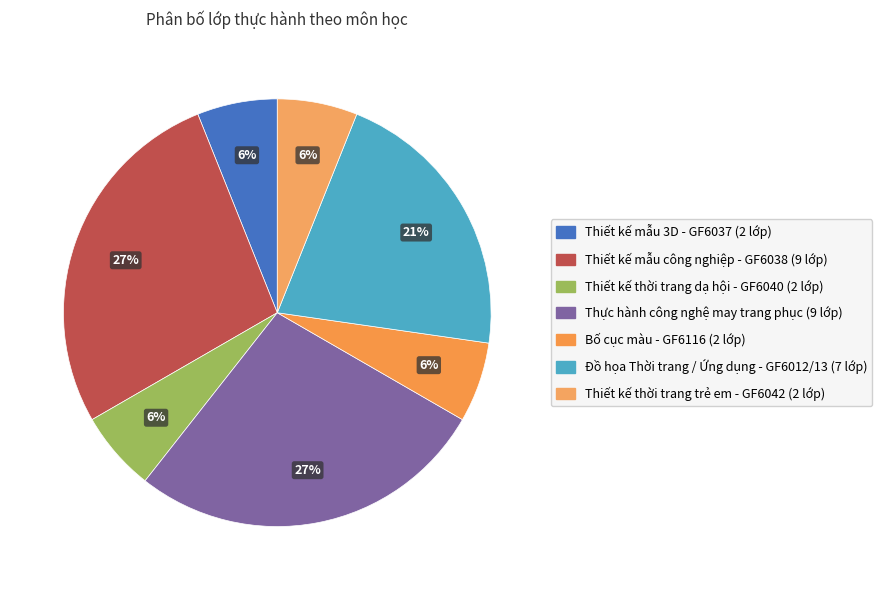

To the nearest percent, what is the difference between the Thực hành công nghệ may trang phục and Thiết kế thời trang dạ hội - GF6040 slice percentages?

21%